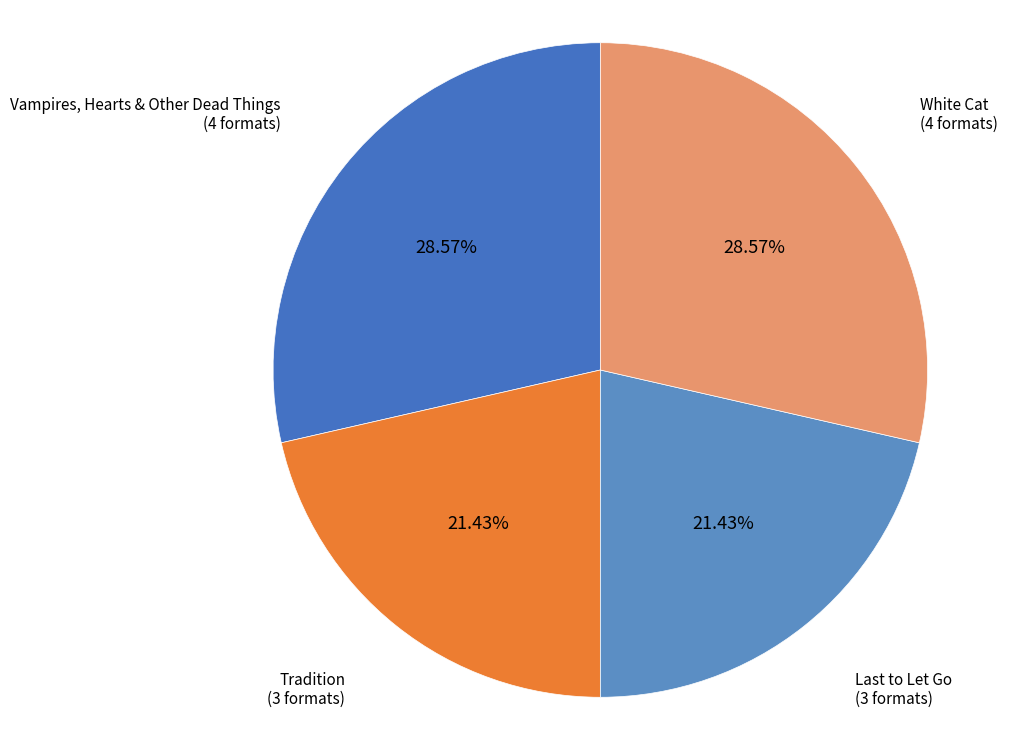

What percentage do Tradition and White Cat together represent?

50.0%